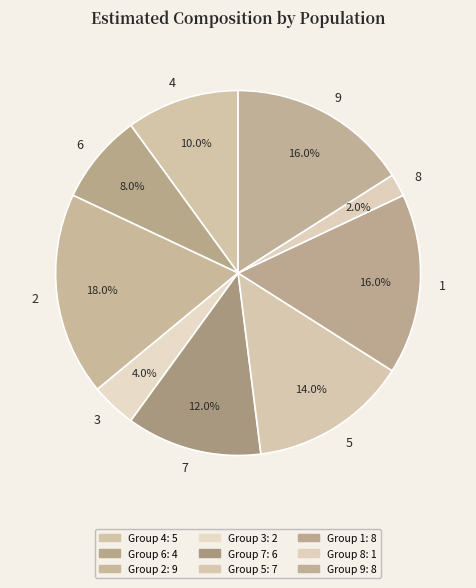

What is the smallest slice in the pie chart?

8